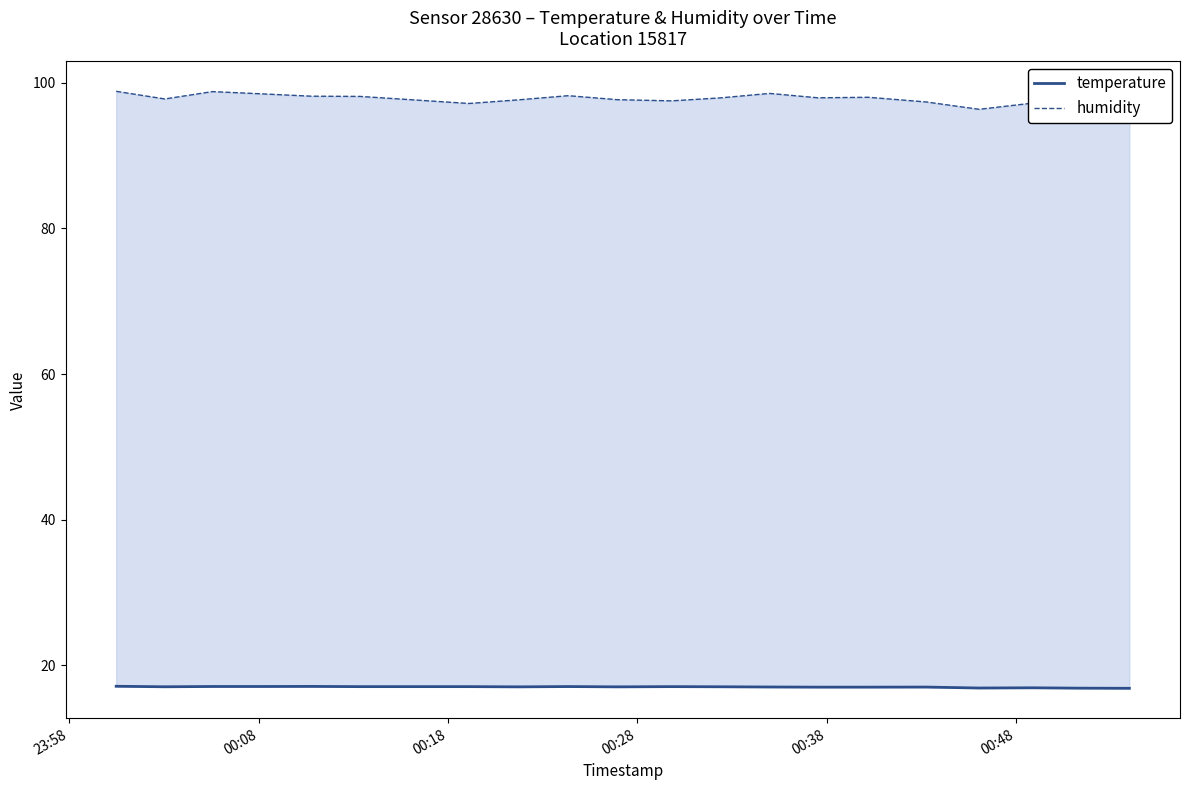

True or false: temperature has more than 2 interior local peaks.

True